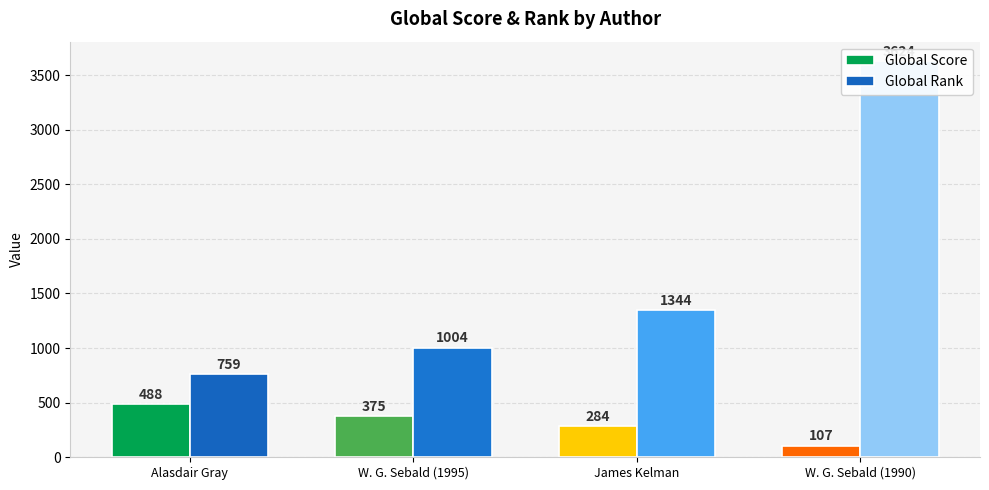

The value of Global Score at Alasdair Gray is 488. True or false?

True